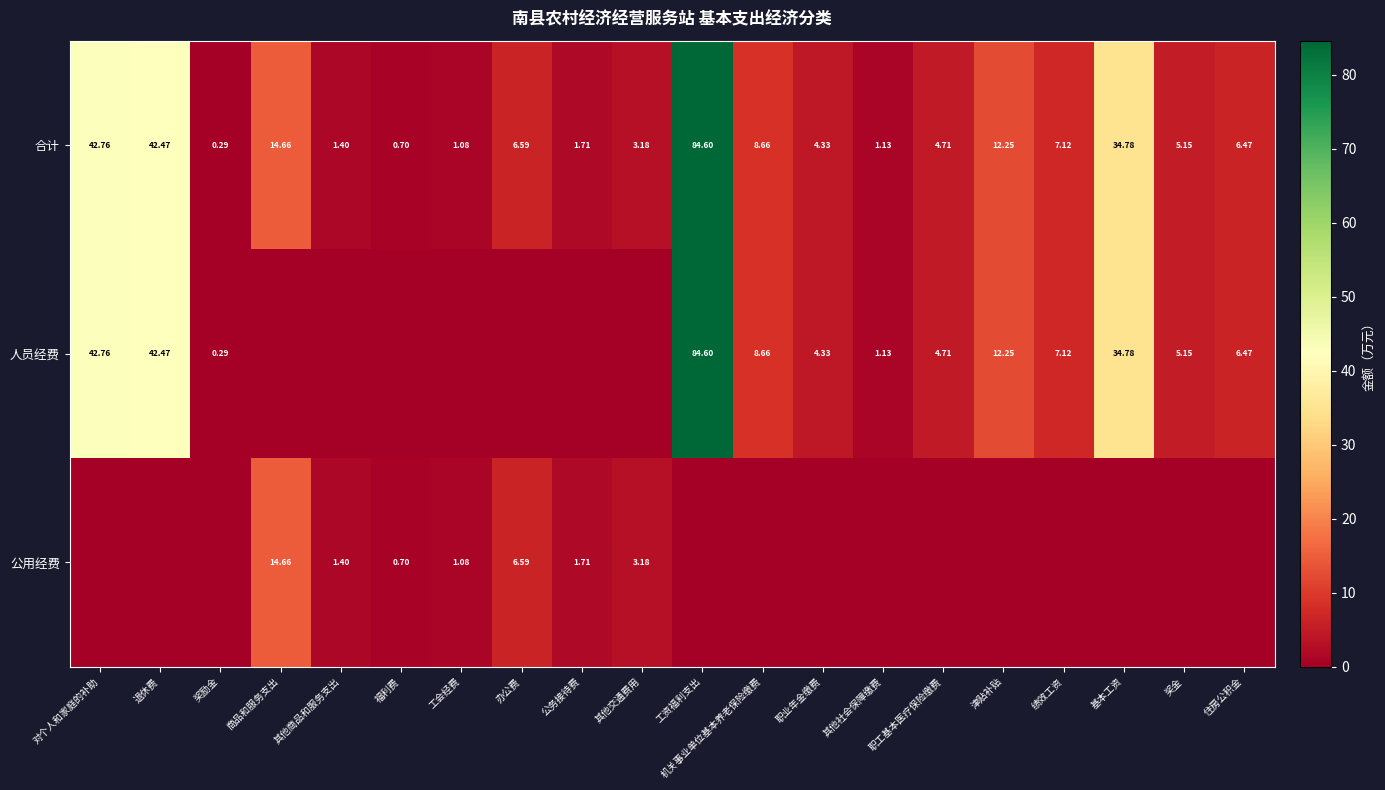

Rank the categories by 合计 value from highest to lowest.

工资福利支出, 对个人和家庭的补助, 退休费, 基本工资, 商品和服务支出, 津贴补贴, 机关事业单位基本养老保险缴费, 绩效工资, 办公费, 住房公积金, 奖金, 职工基本医疗保险缴费, 职业年金缴费, 其他交通费用, 公务接待费, 其他商品和服务支出, 其他社会保障缴费, 工会经费, 福利费, 奖励金